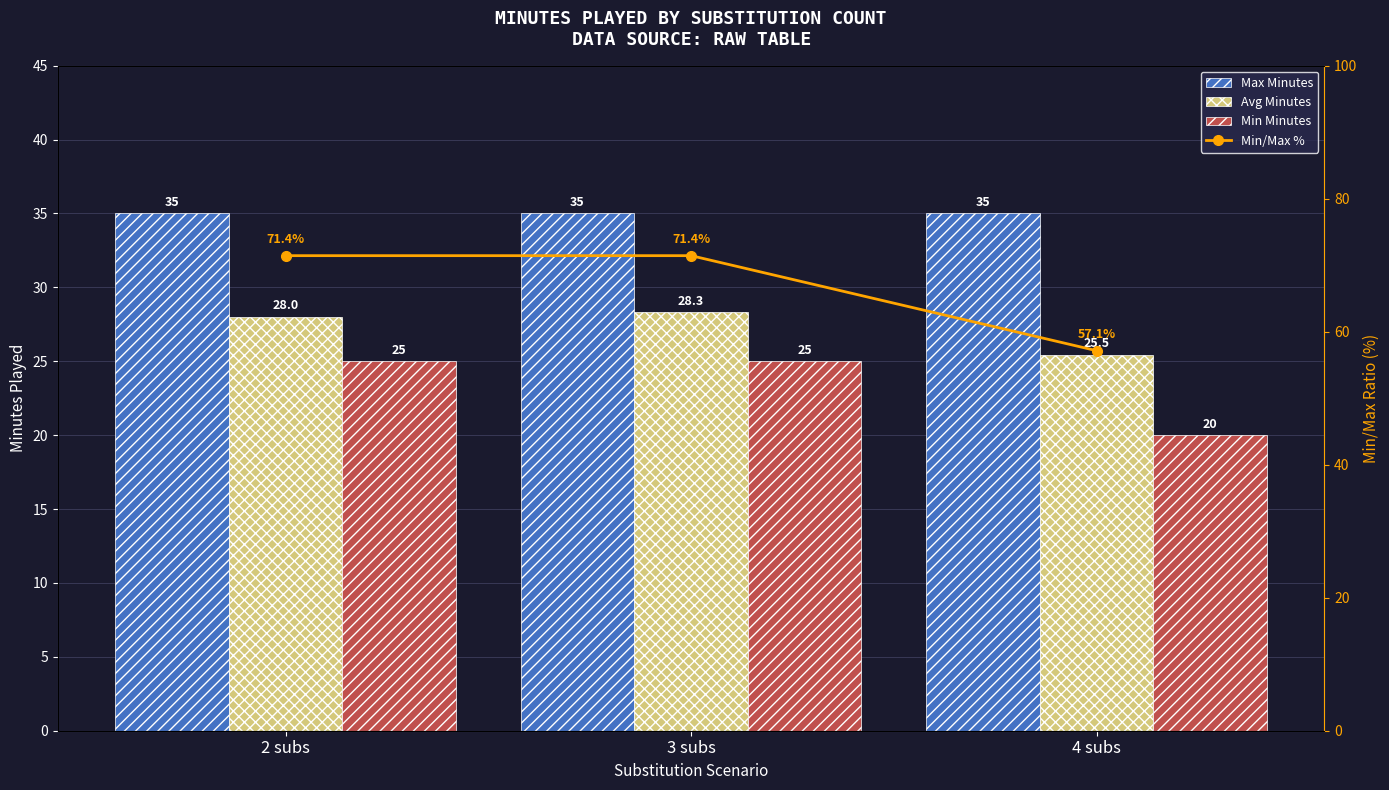

Which series changed the most between 2 subs and 4 subs?

Min/Max %